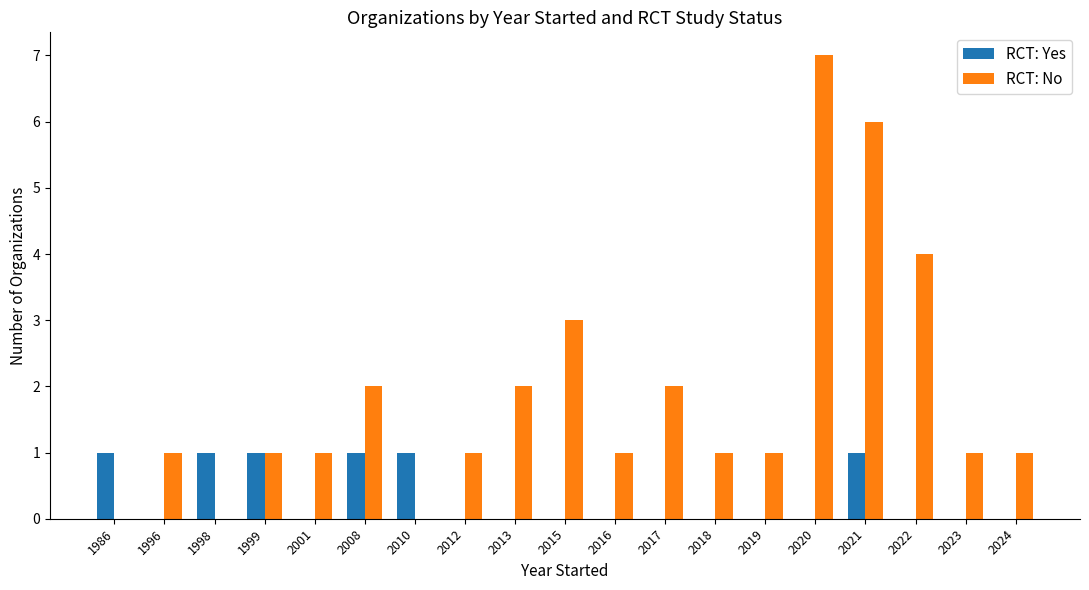

Which series has the widest spread of values?

RCT: No